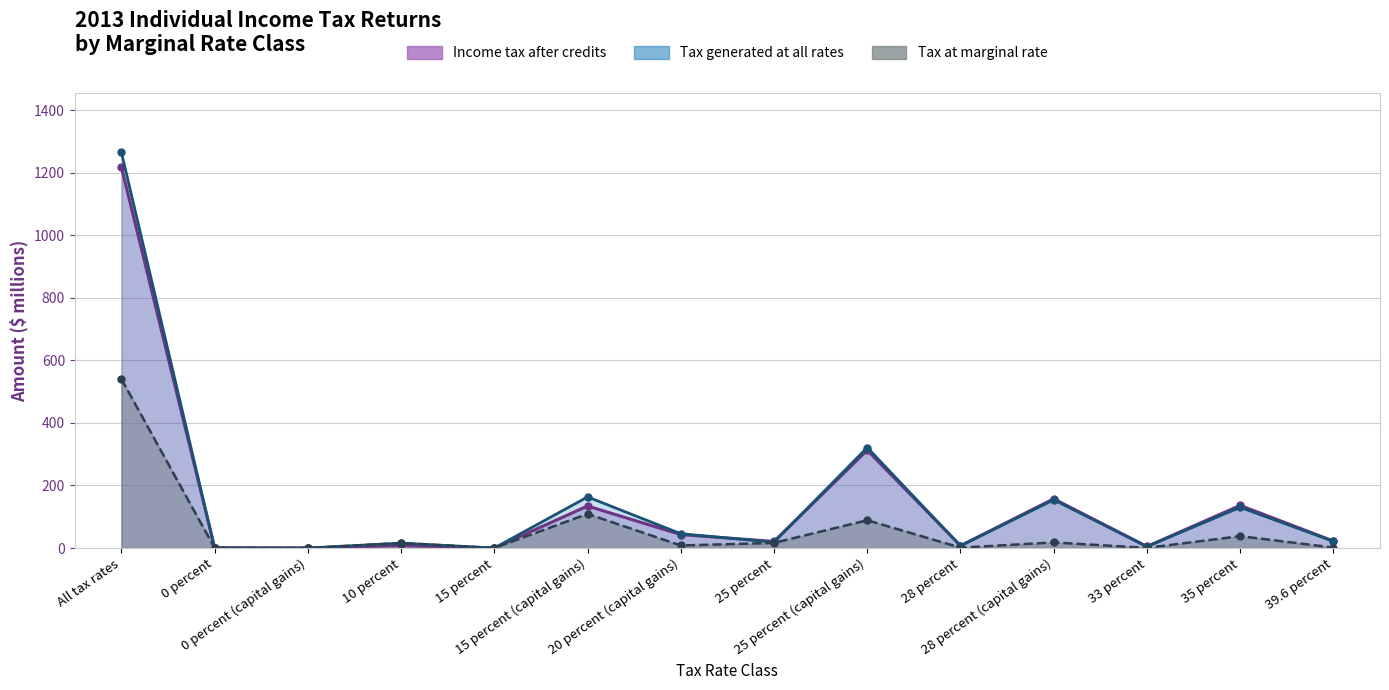

How many data points in Tax at all rates are above 21?

7